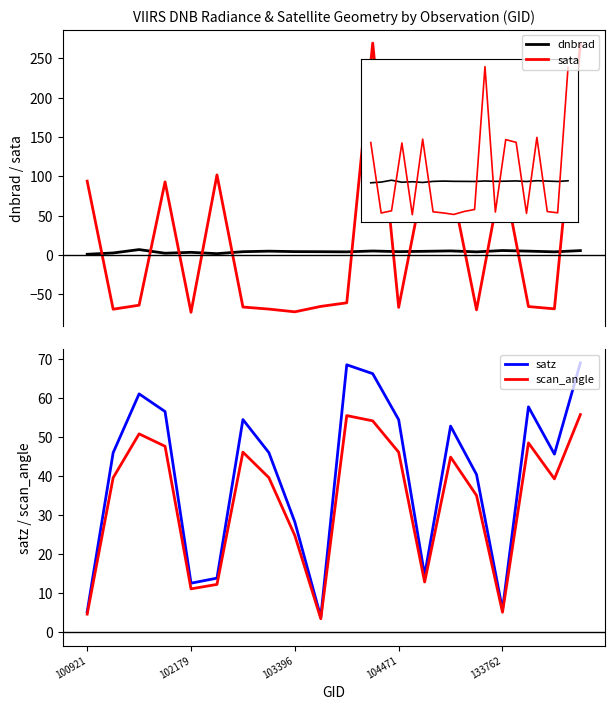

What is the difference between the scan_angle values at 6 and 103396?

4.7